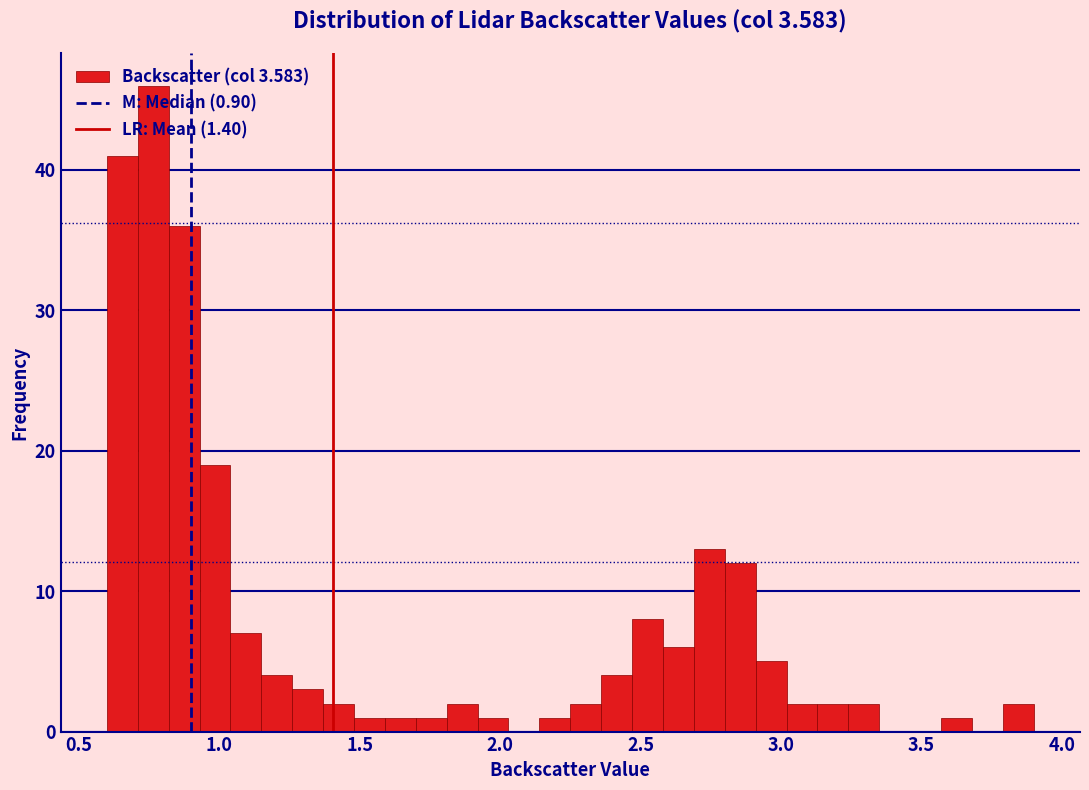

Read against the x-axis, roughly where is the centre of the tallest bar?

0.75